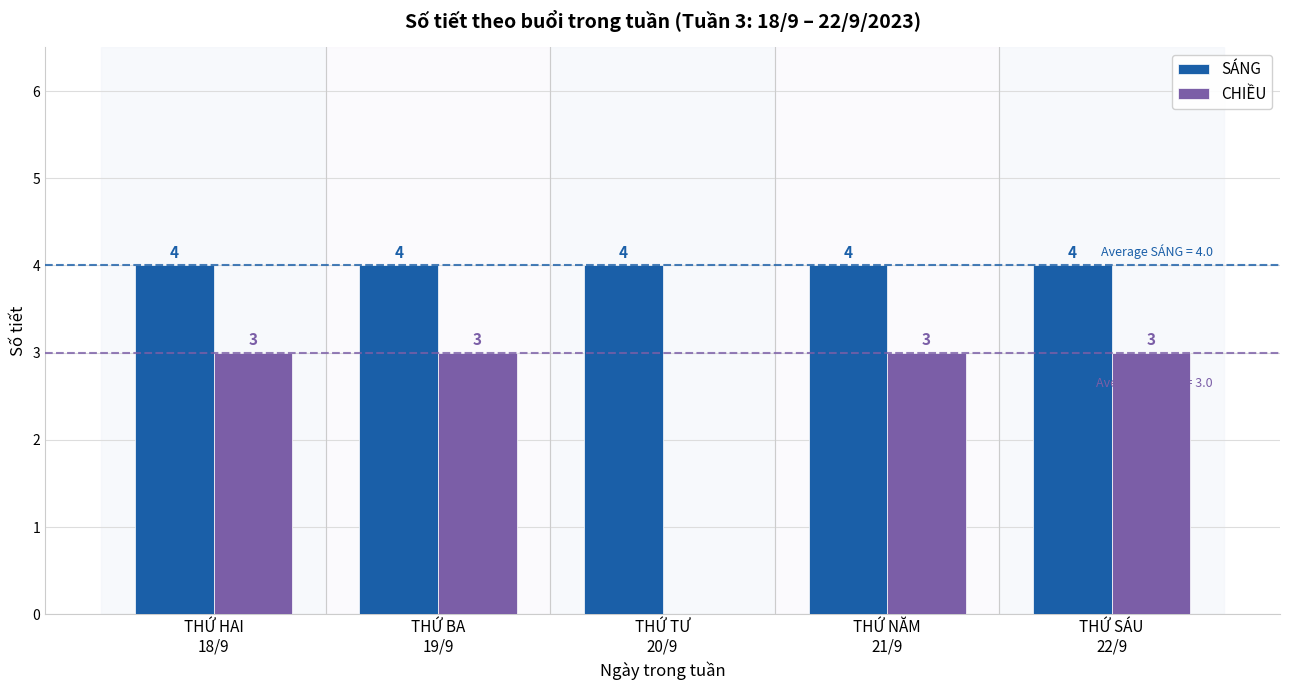

What is the sum of all CHIỀU values?

12